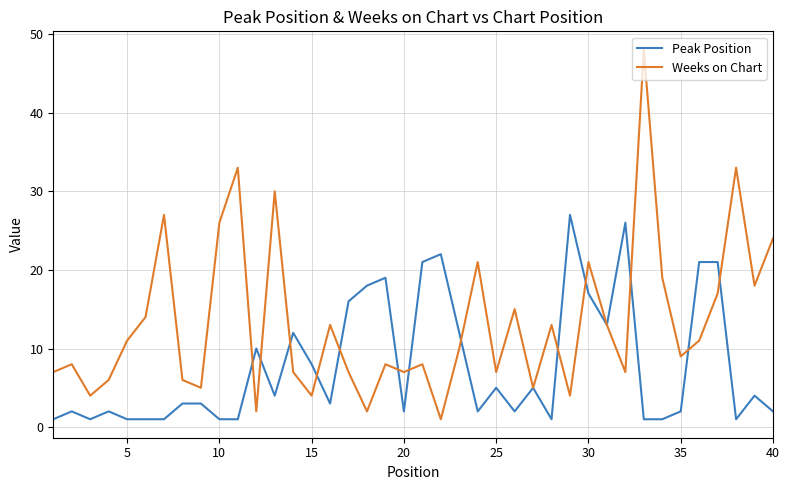

Which series has the widest spread of values?

Weeks on Chart